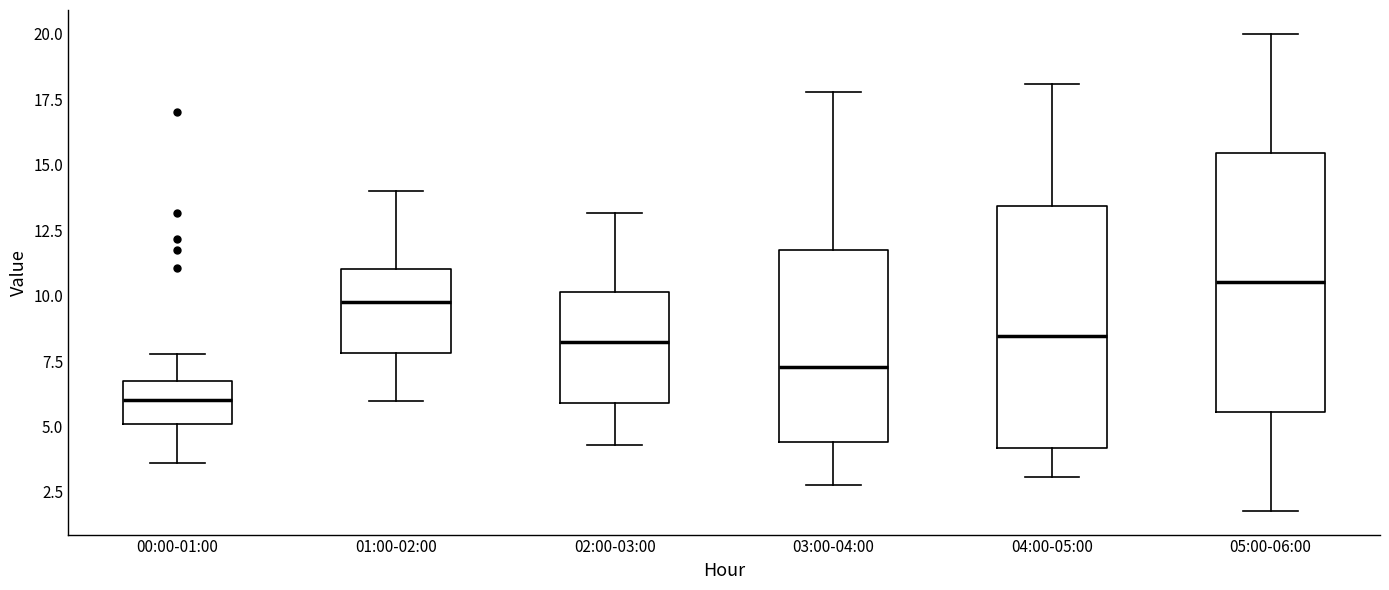

Where does the lower whisker of the box for 03:00-04:00 end on the y-axis? The values are not printed on the chart, so give them approximately, as read against the axis.

3.0